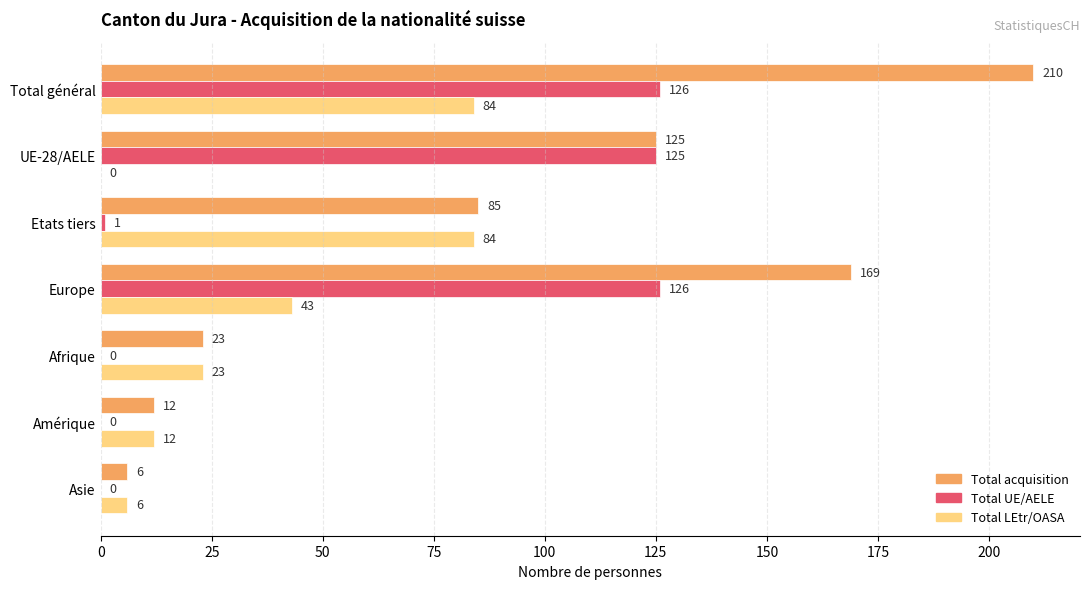

The value of Total acquisition at UE-28/AELE is 125. True or false?

True